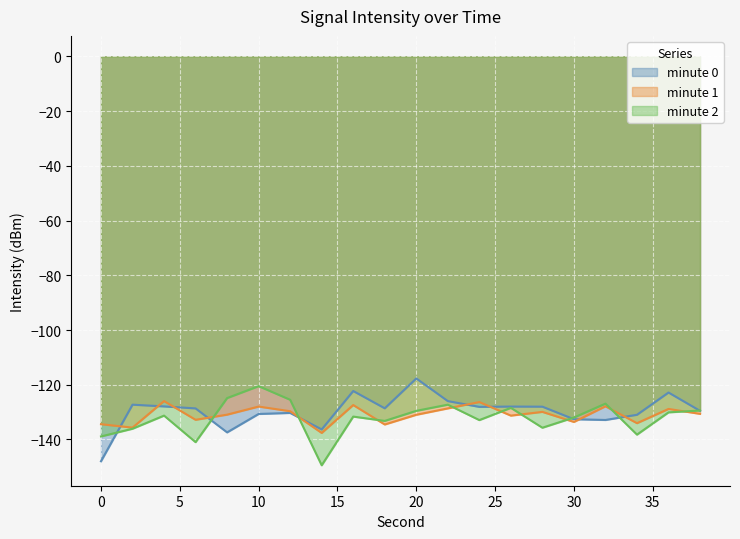

At how many categories does at least one series exceed -131?

17